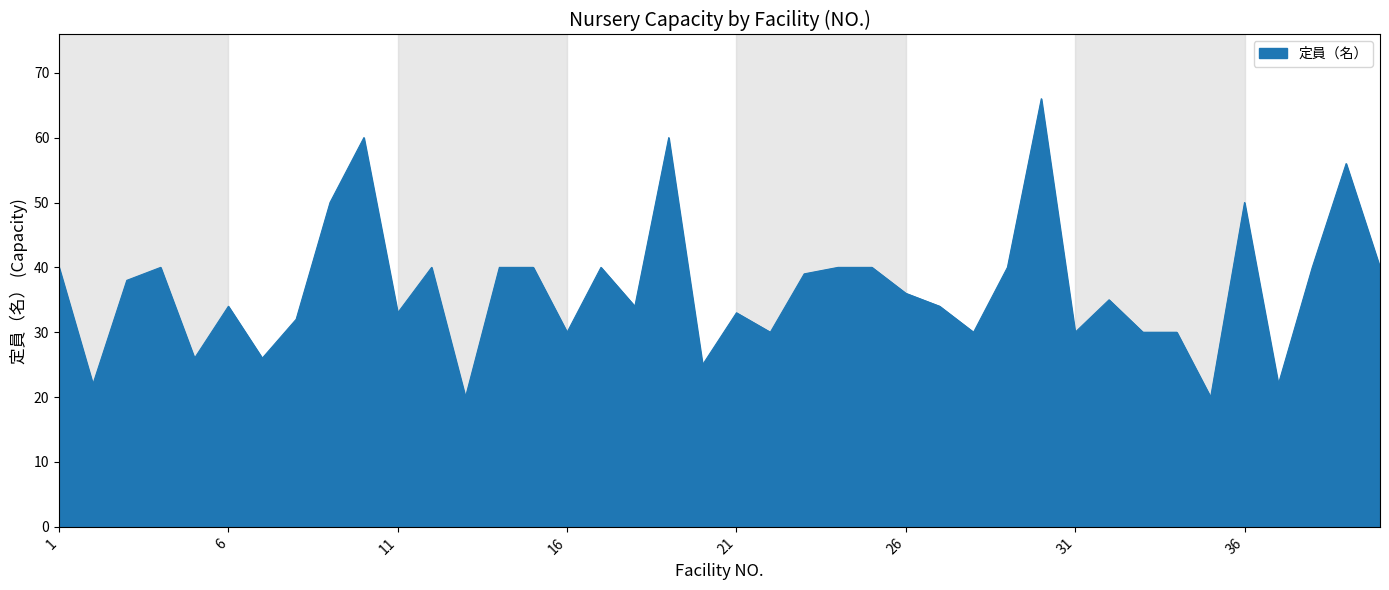

What is the difference between the maximum and minimum values?

46